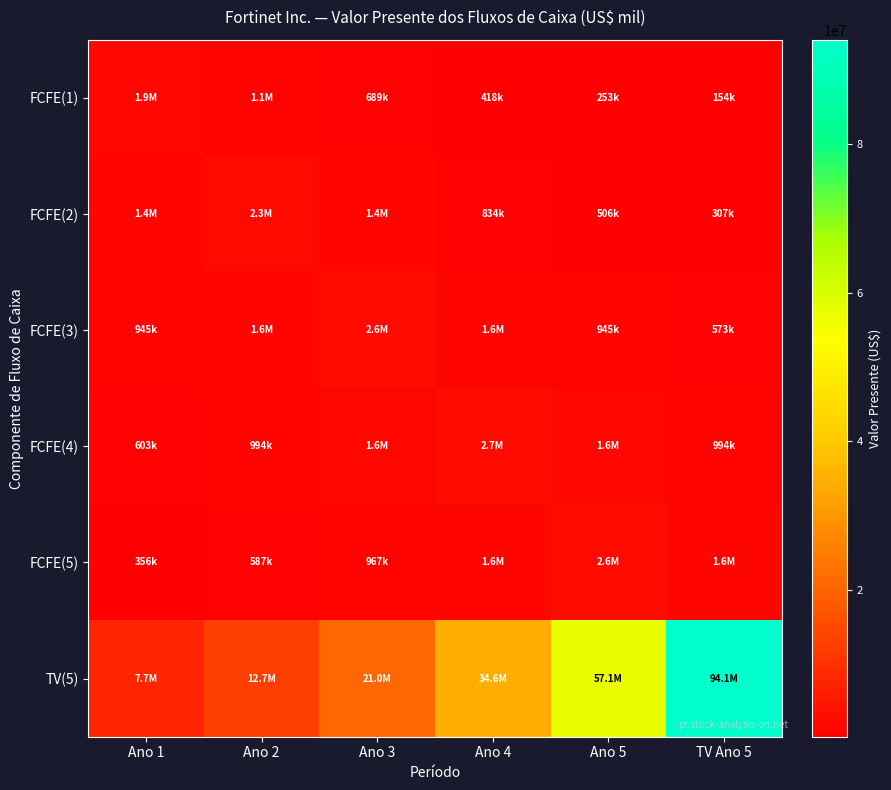

Rank the series at Ano 4 from highest to lowest value.

TV(5), FCFE(4), FCFE(5), FCFE(3), FCFE(2), FCFE(1)